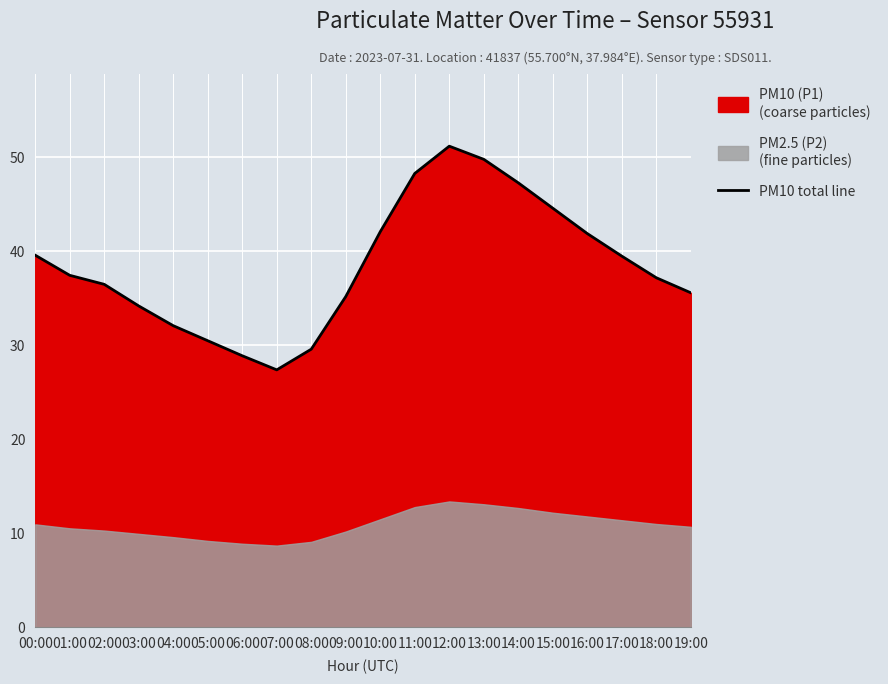

What is the approximate value at 04:00?

32.1